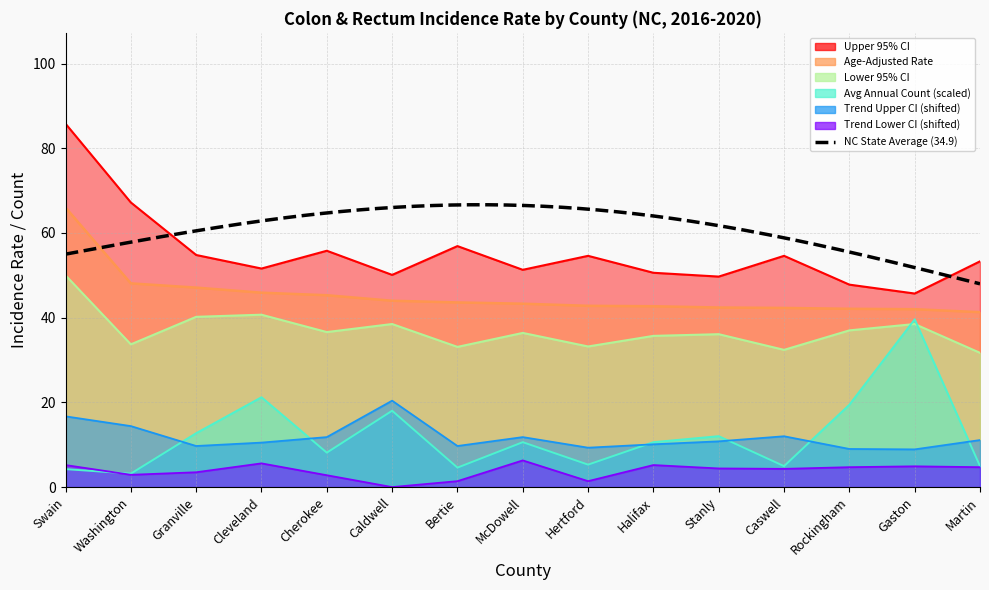

Is it true that Avg Annual Count equals 18.0 at Caldwell?

True